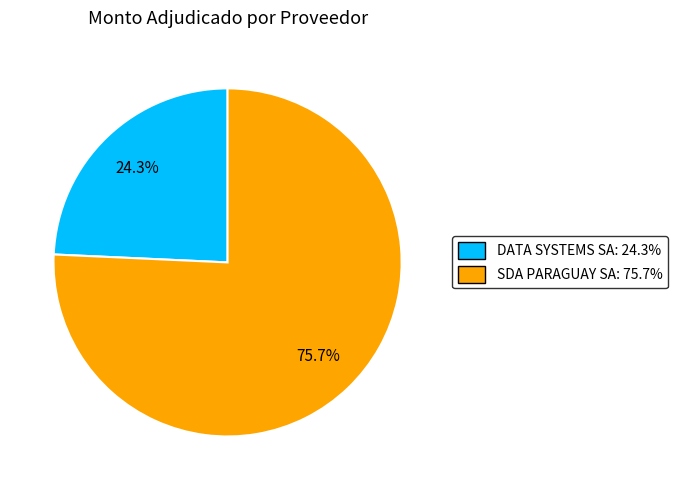

How many slices are in this pie chart?

2